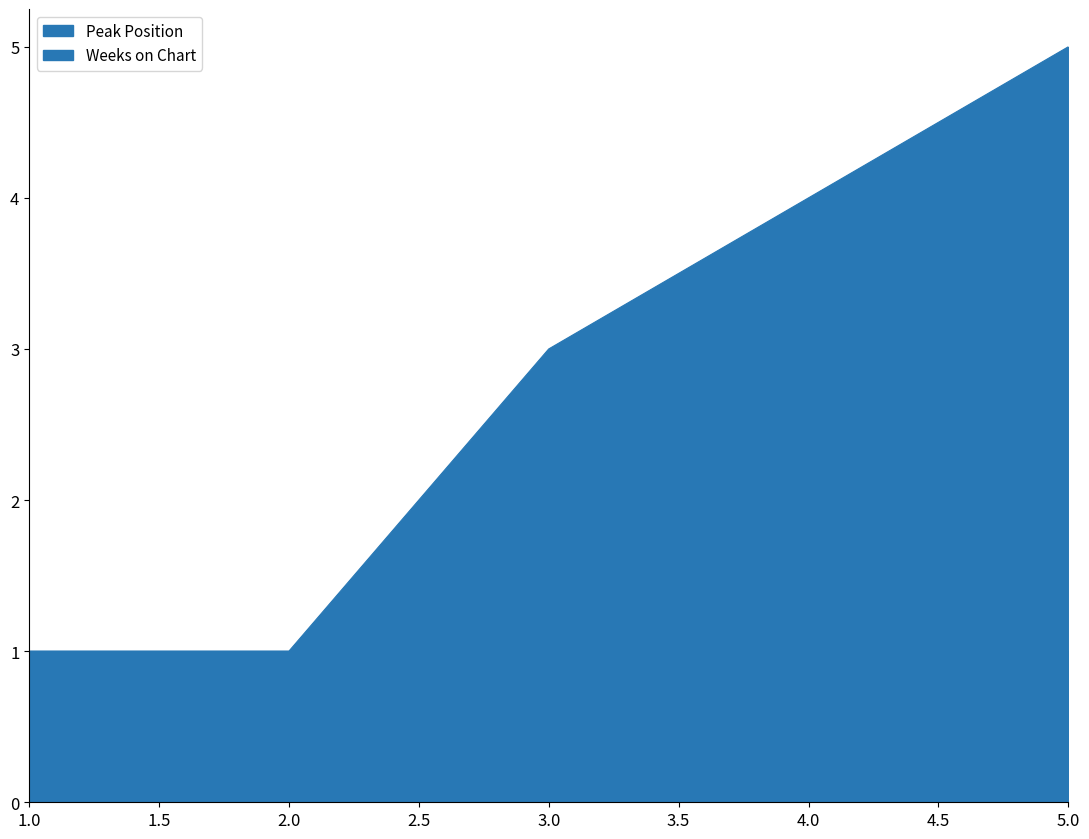

What is the greatest value displayed?

5